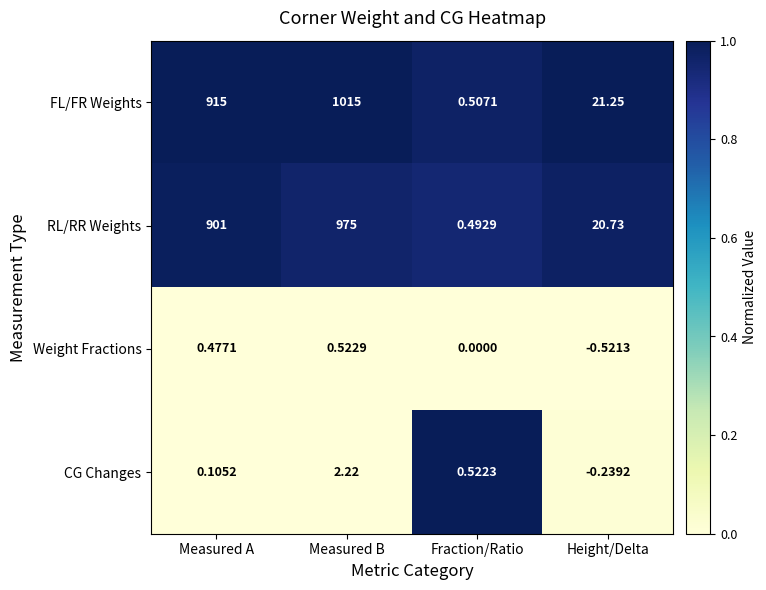

Where is RL/RR Weights nearest to the value 487?

Measured A